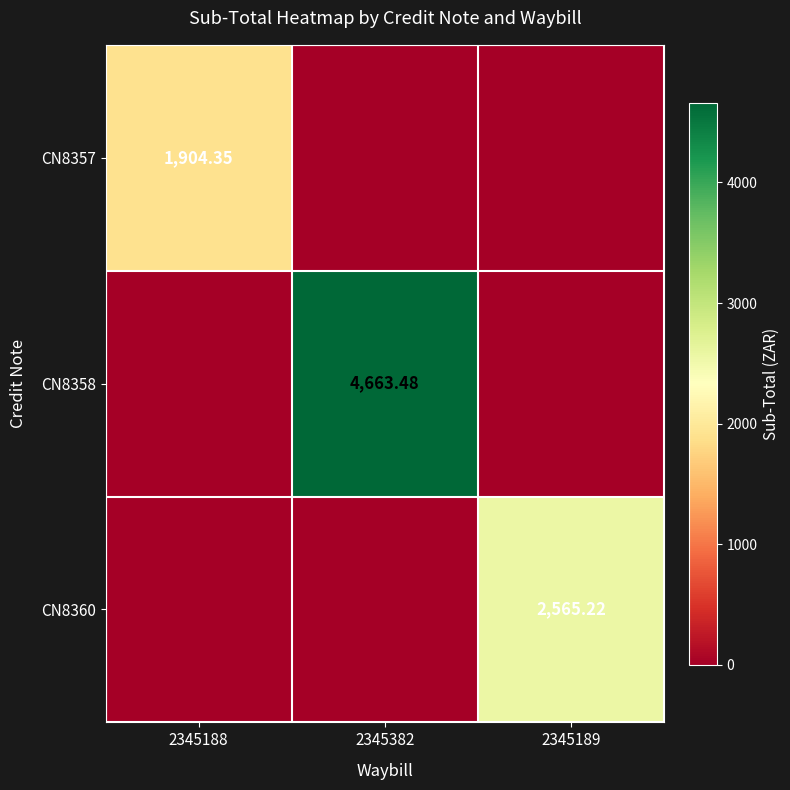

Is it true that CN8357 equals 0.0 at 2345189?

True